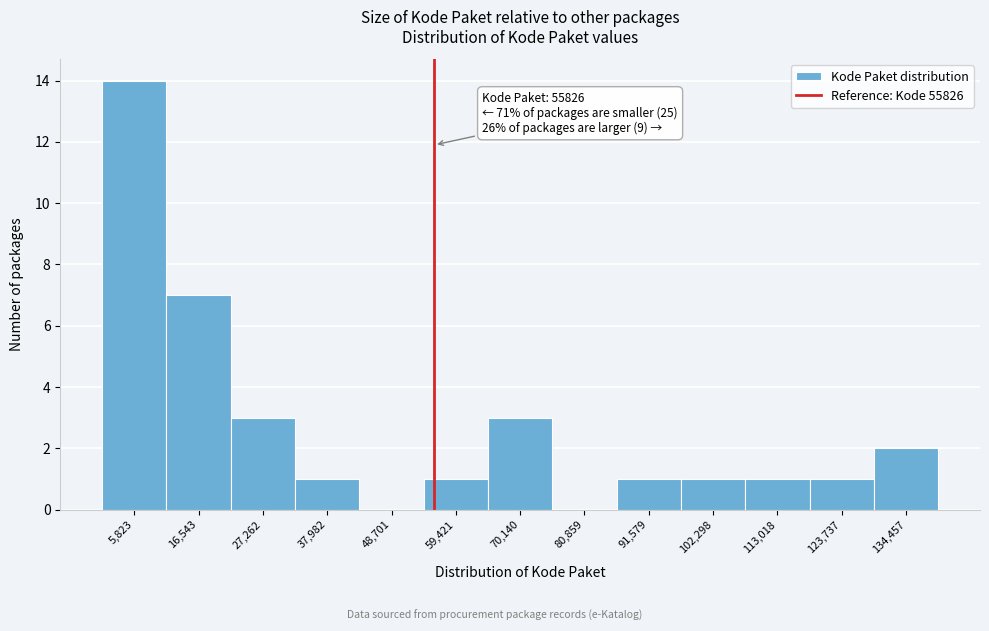

Over which range of the x-axis is the bar tallest?

0 to 12000